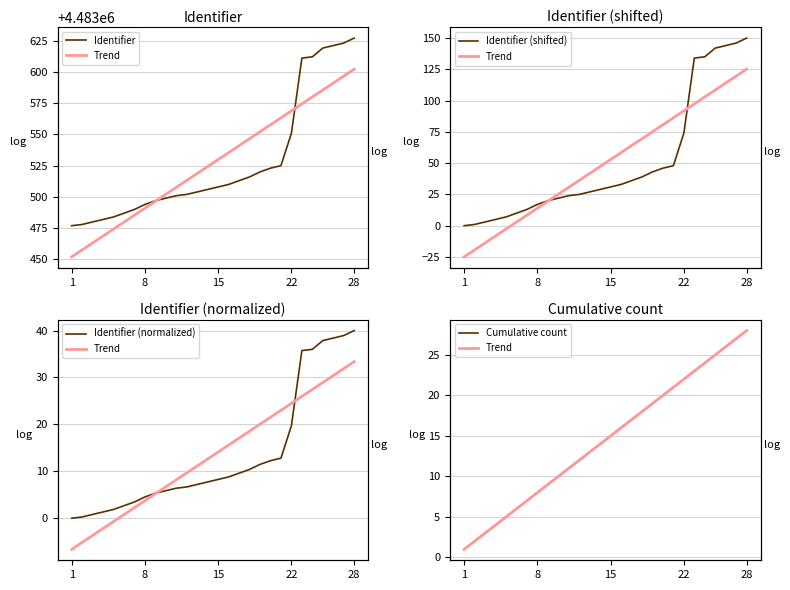

How many data points in Identifier are less than 4483508?

14